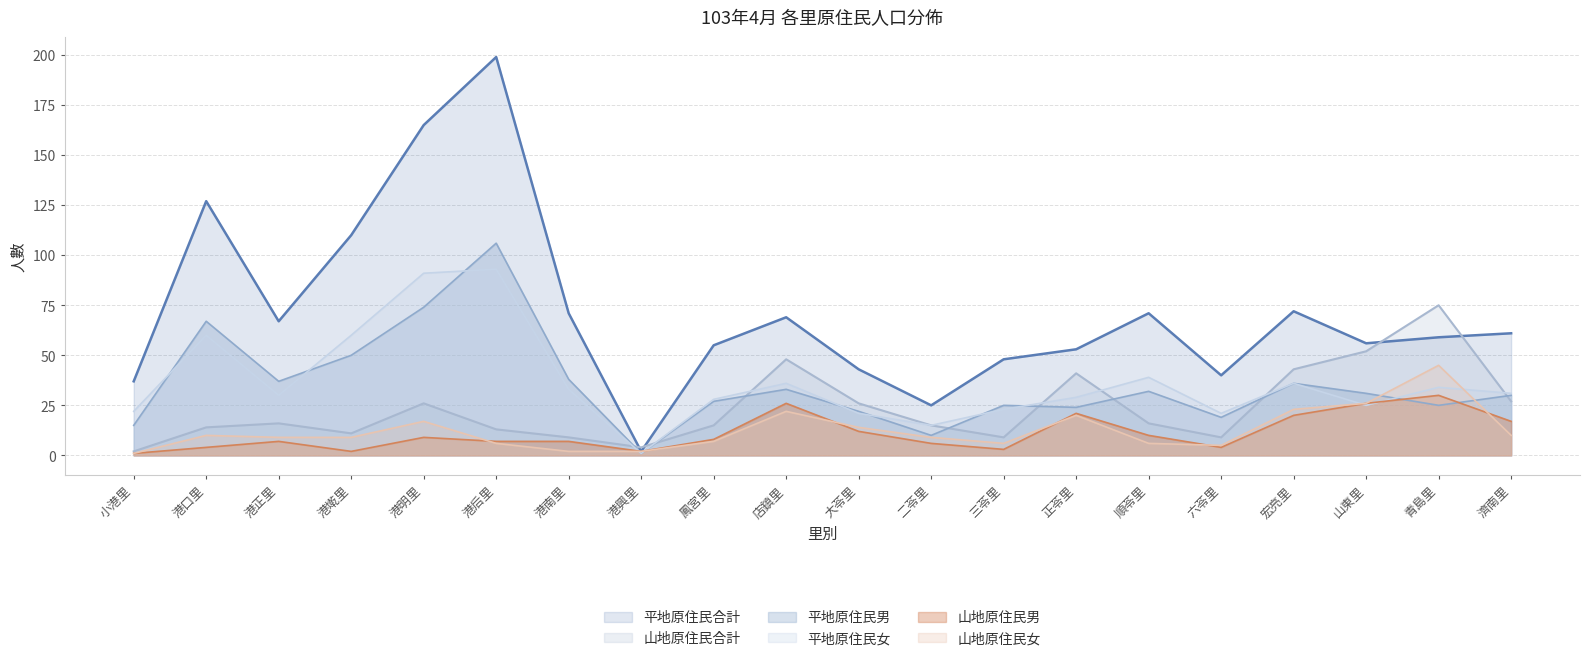

Reading left to right, transcribe all the data shown in this chart.

平地原住民合計: 37	127	67	110	165	199	71	2	55	69	43	25	48	53	71	40	72	56	59	61
山地原住民合計: 2	14	16	11	26	13	9	4	15	48	26	15	9	41	16	9	43	52	75	27
平地原住民男: 15	67	37	50	74	106	38	1	27	33	22	10	25	24	32	19	36	31	25	30
平地原住民女: 22	60	30	60	91	93	33	1	28	36	21	15	23	29	39	21	36	25	34	31
山地原住民男: 1	4	7	2	9	7	7	2	8	26	12	6	3	21	10	4	20	26	30	17
山地原住民女: 1	10	9	9	17	6	2	2	7	22	14	9	6	20	6	5	23	26	45	10